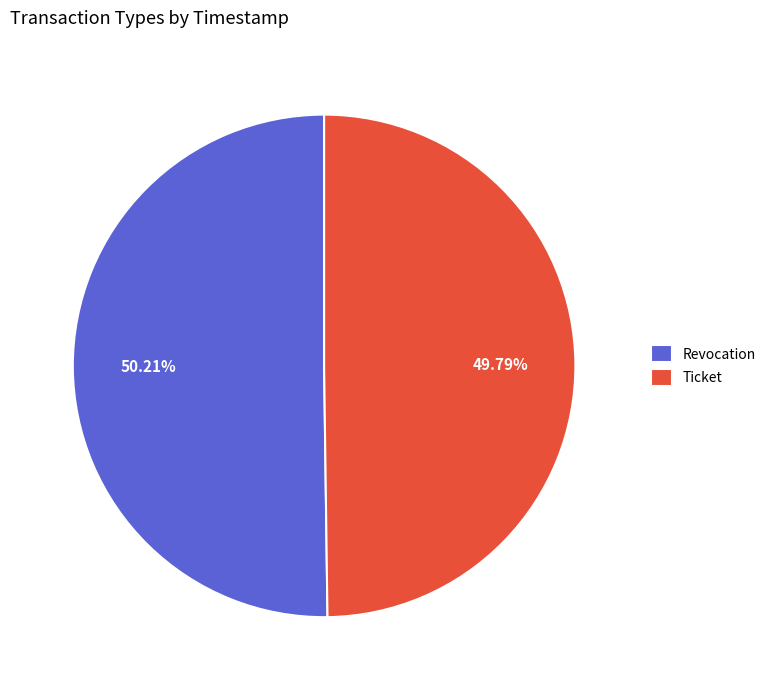

What percentage is the Revocation slice, to the nearest percent?

50%